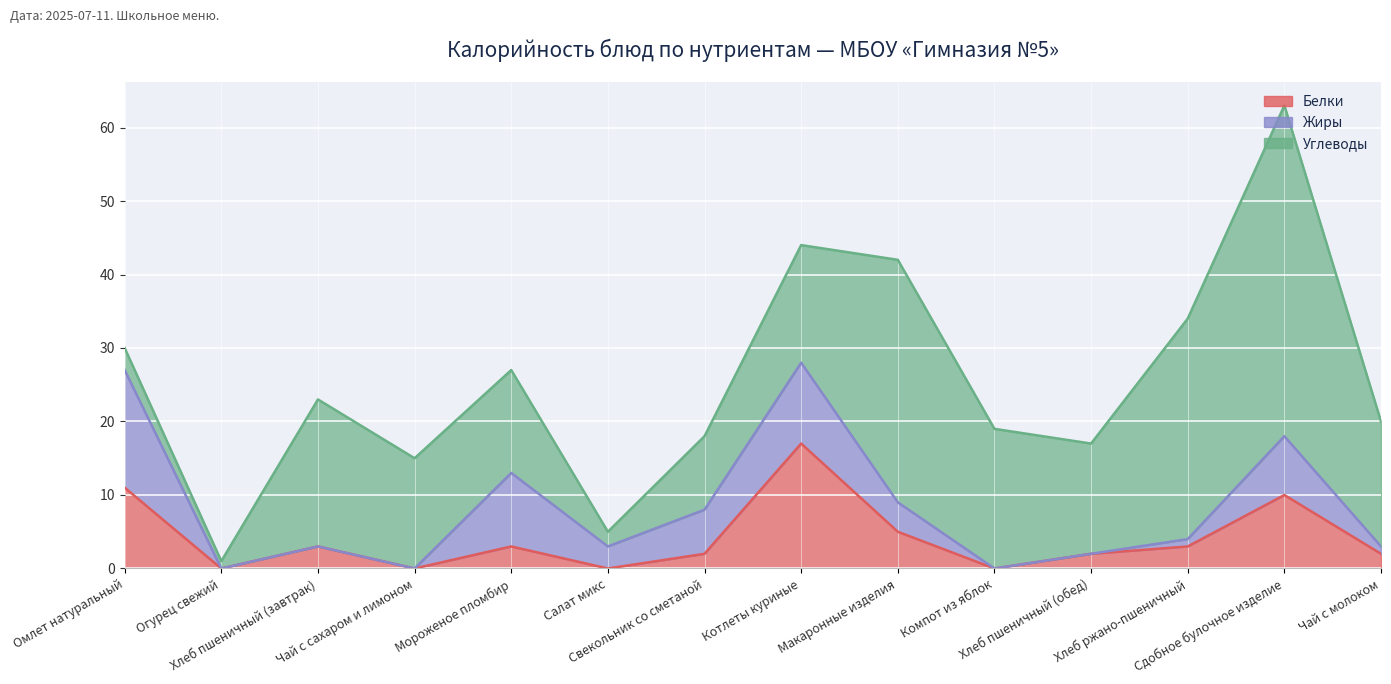

How many interior local peaks does the Углеводы series have?

3